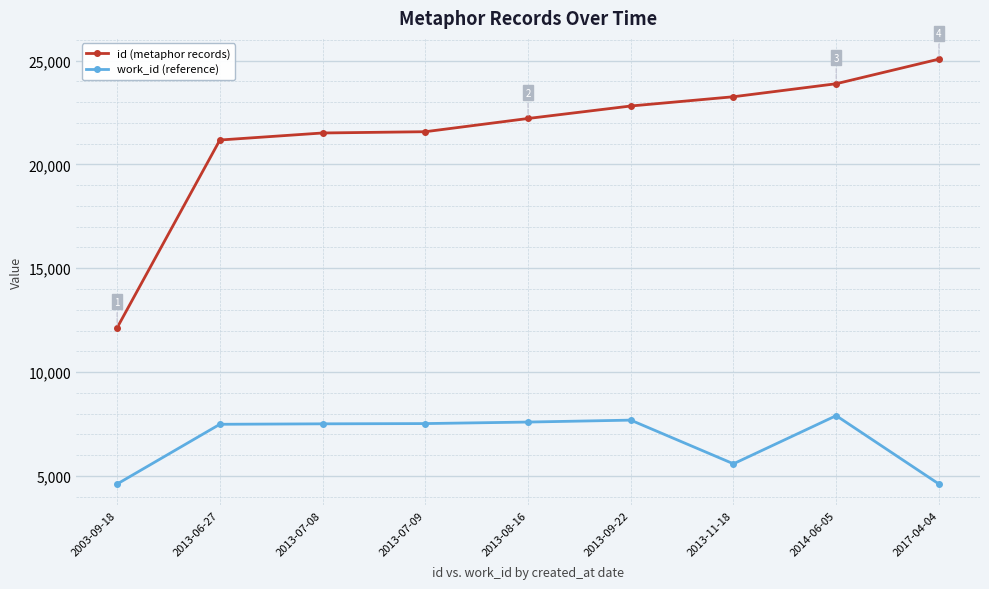

Is the value of id (metaphor records) at 2013-06-27 greater than the value of work_id (reference) at 2003-09-18?

Yes